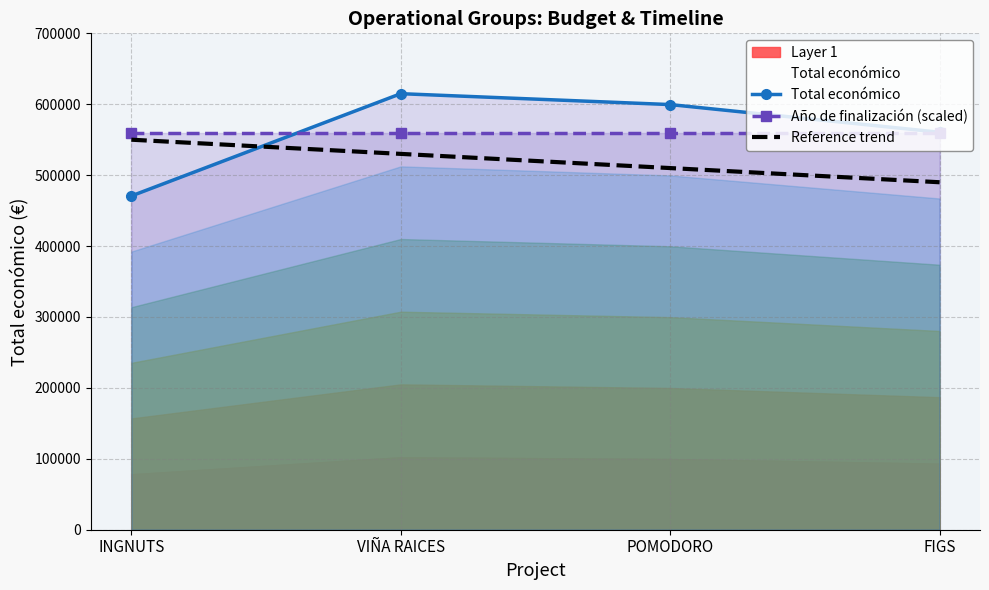

At which category does the chart reach its peak across all series?

VIÑA RAICES